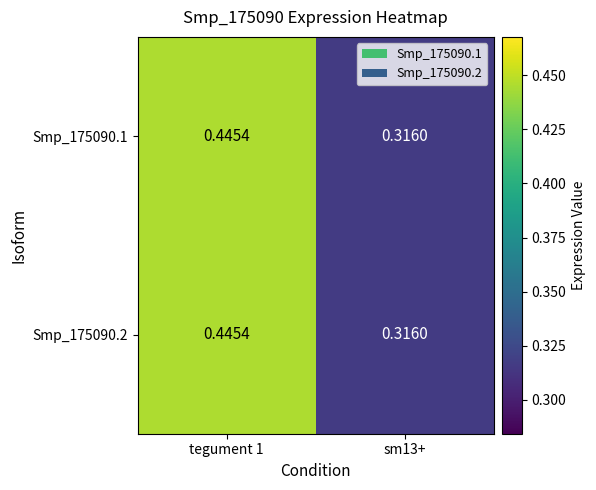

Is the value of Smp_175090.1 at tegument 1 greater than the value of Smp_175090.2 at sm13+?

Yes